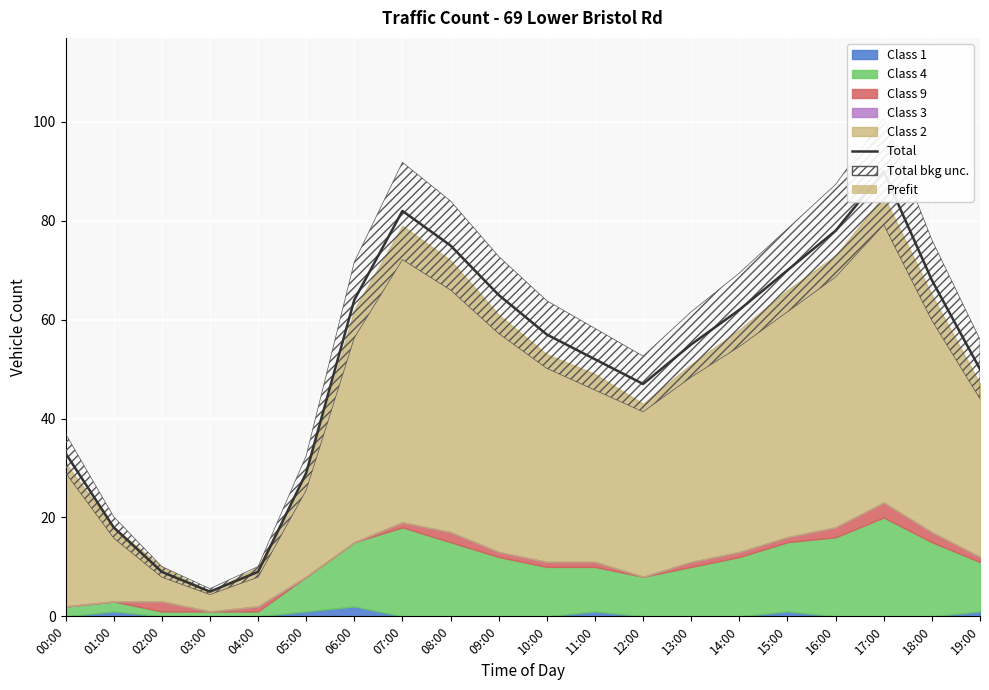

Does the chart display data point markers on the line(s)?

No